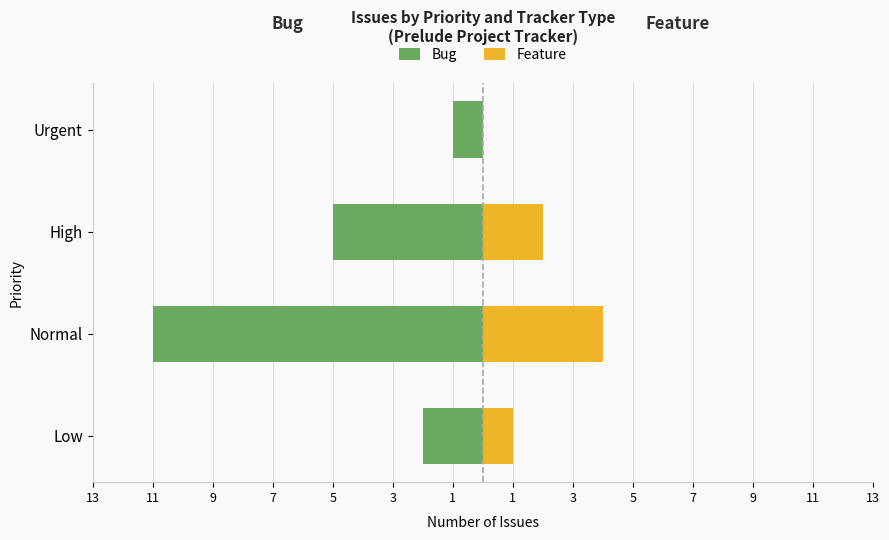

How many series are shown in this chart?

2